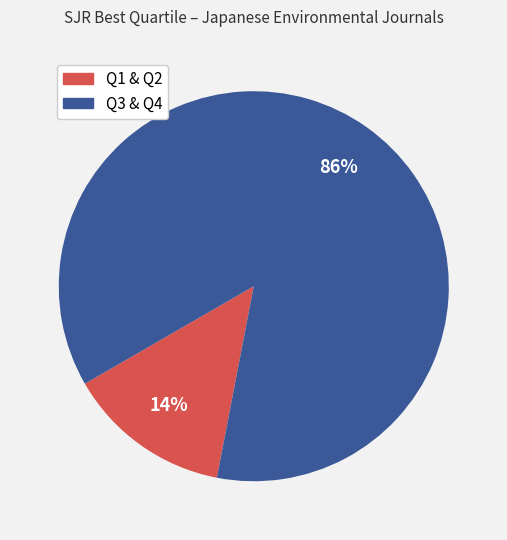

To the nearest percent, what is the average slice percentage?

50%